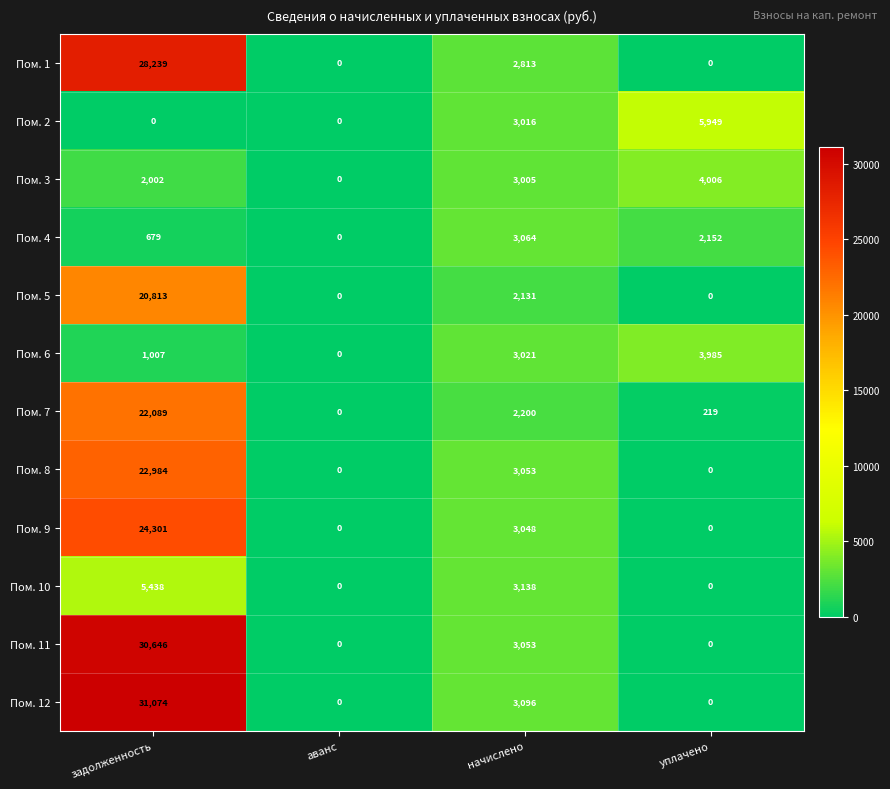

Count the Пом. 4 values in the range 679 to 3064.

3